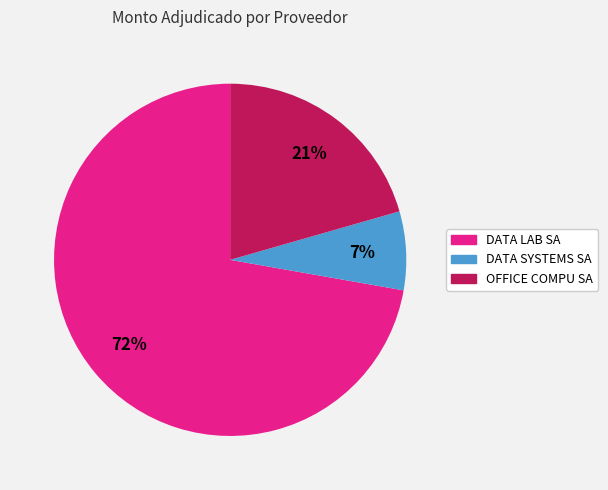

Which slice represents more than half of the pie?

DATA LAB SA